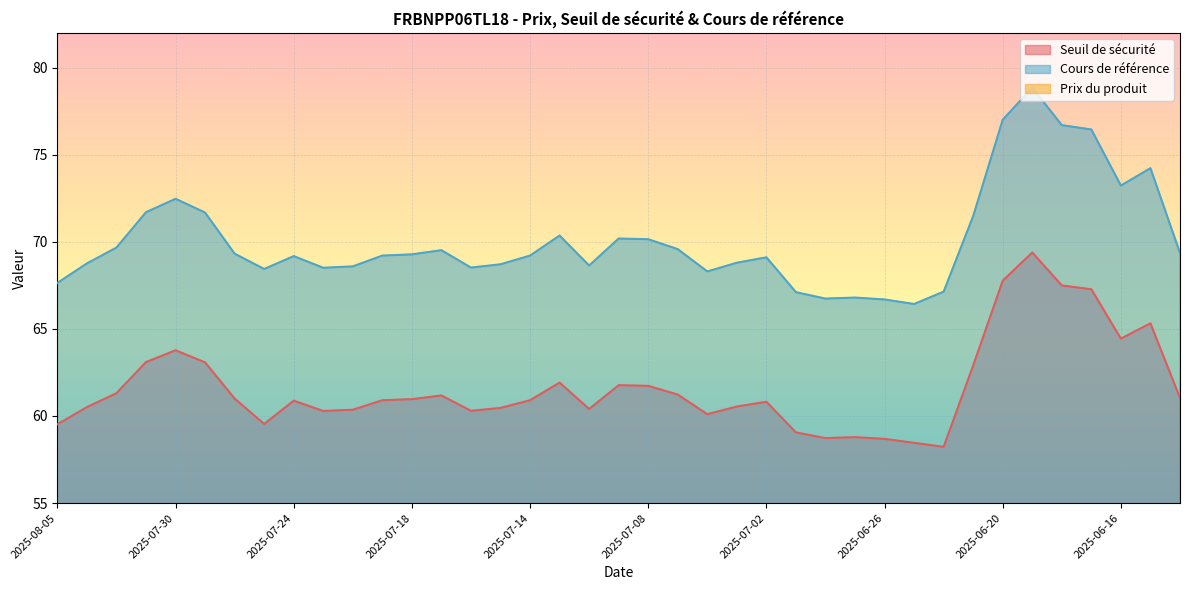

Does the chart display data point markers on the line(s)?

No